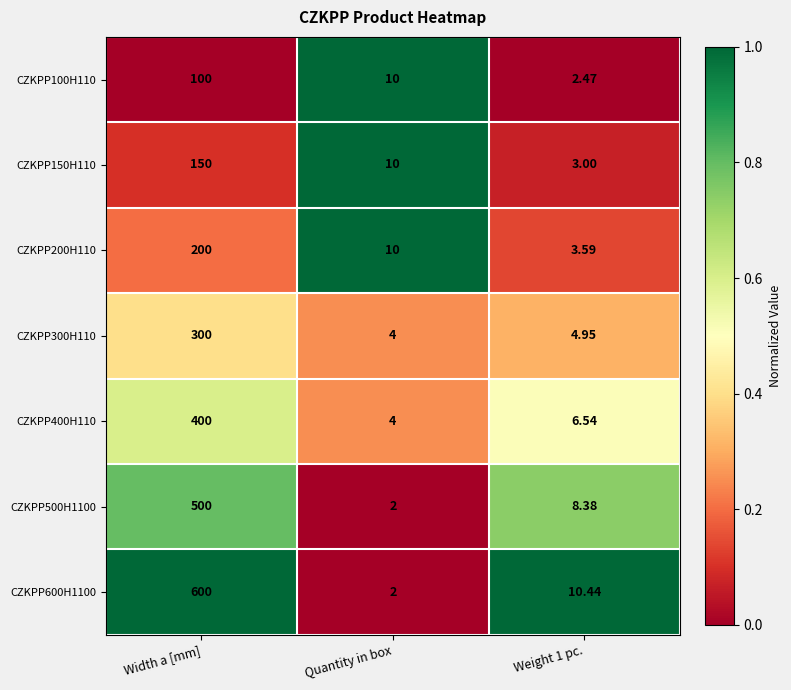

At which category is the sum across all series the highest?

Width a [mm]